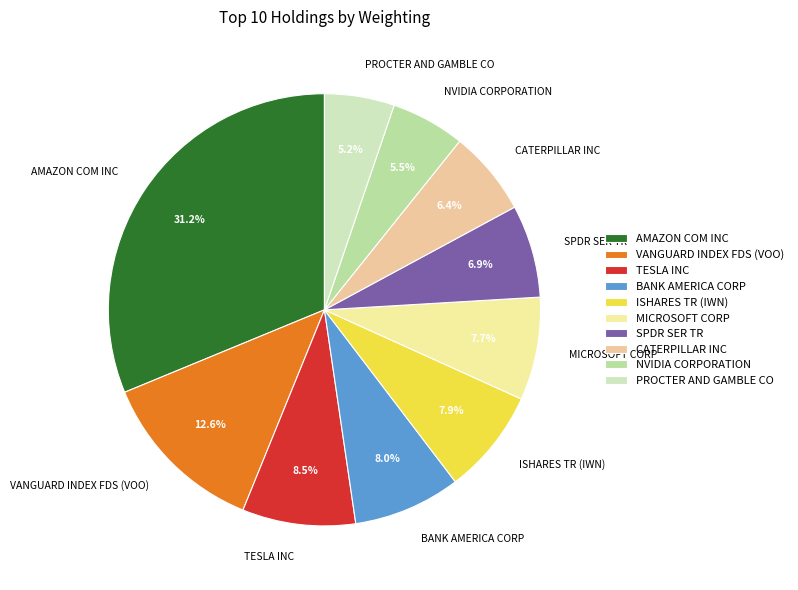

Which slice is the largest?

AMAZON COM INC